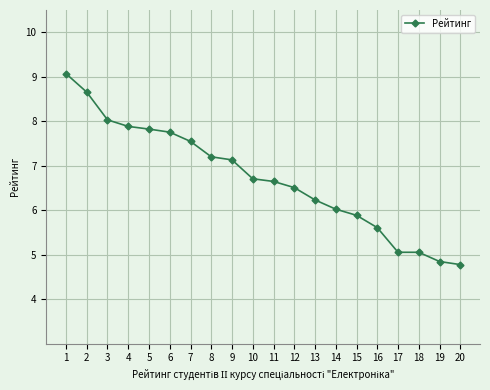

What is the sum of the values at 15 and 16?

11.5